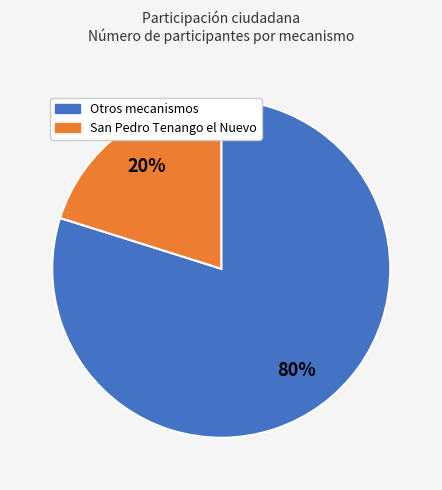

To the nearest percent, what is the difference between the largest and smallest slice percentages?

60%